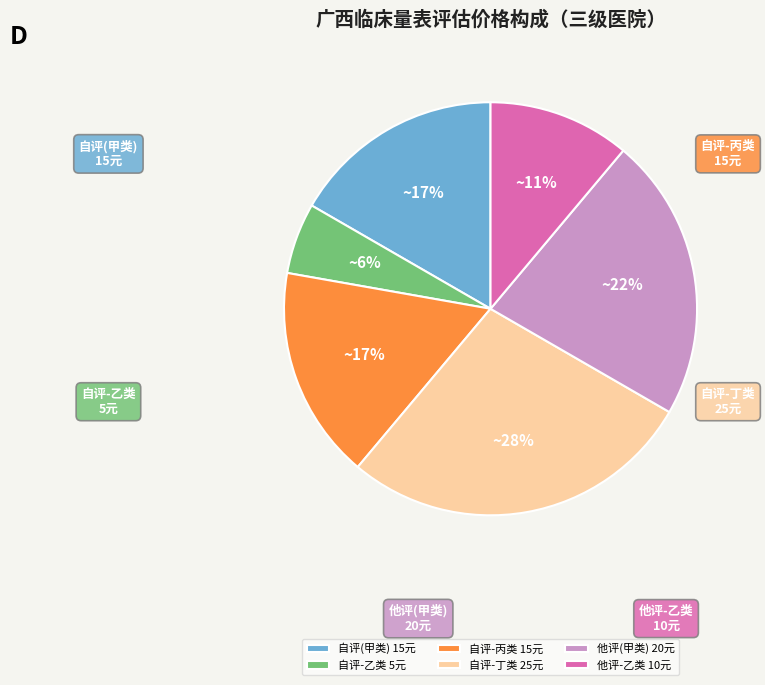

Which category has the biggest portion of the pie?

临床量表评估(自评)-丁类评估（加收）